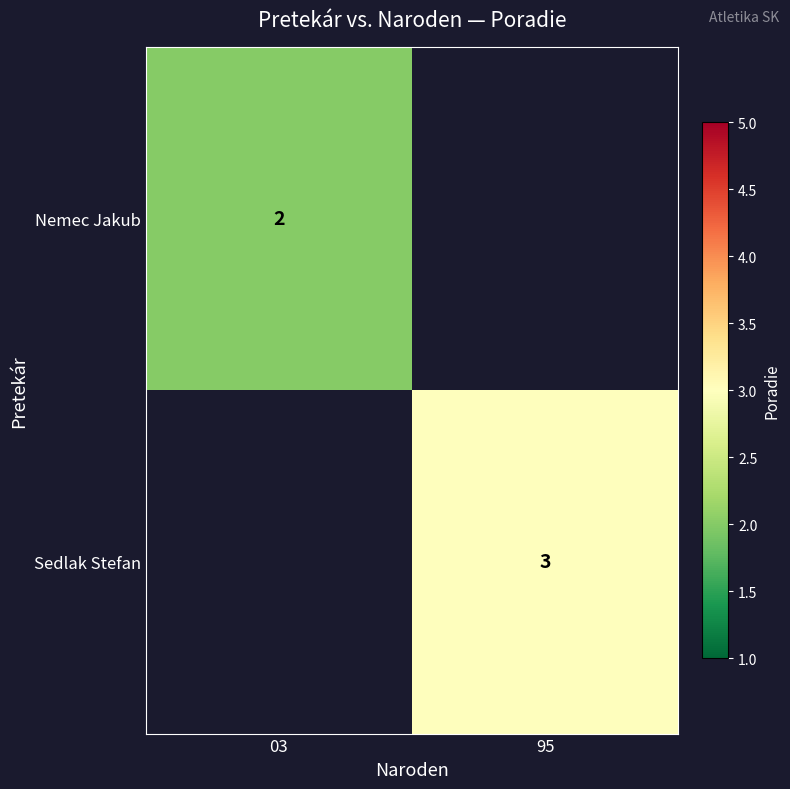

The value of Sedlak Stefan at 95 is 4. True or false?

False